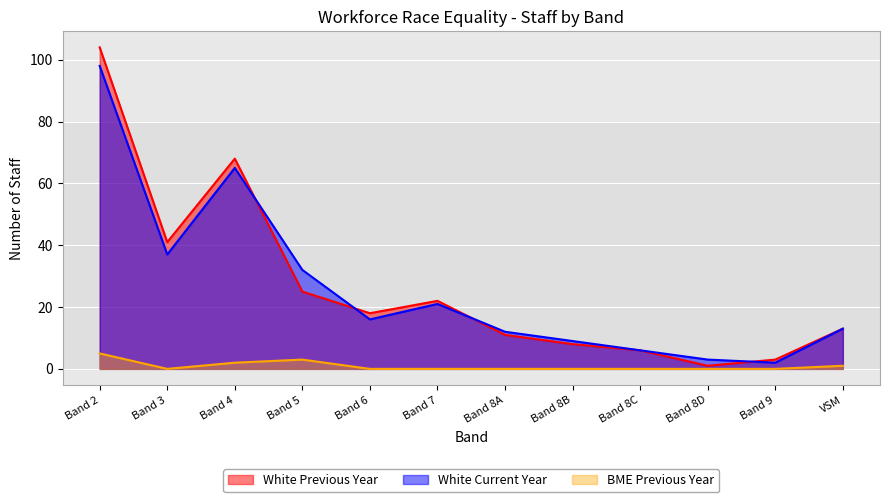

What is the highest value of the White Previous Year series?

104